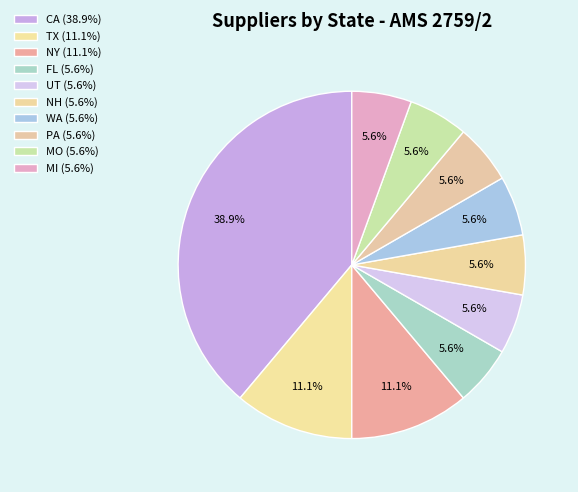

Count the number of slices in the pie.

10